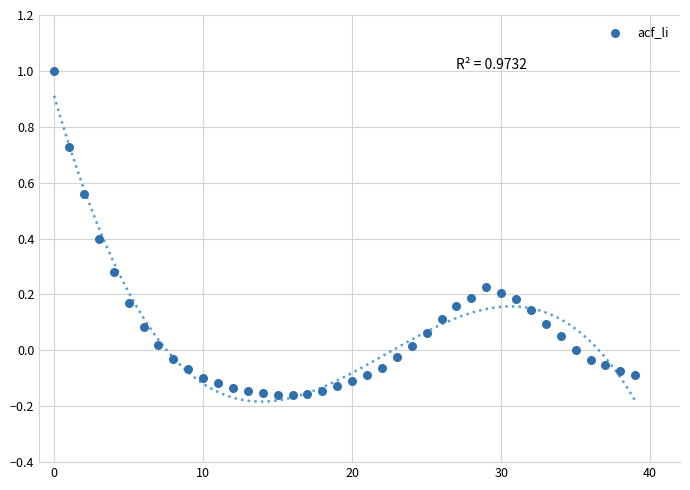

What is the range of Y values (max minus min)?

1.2